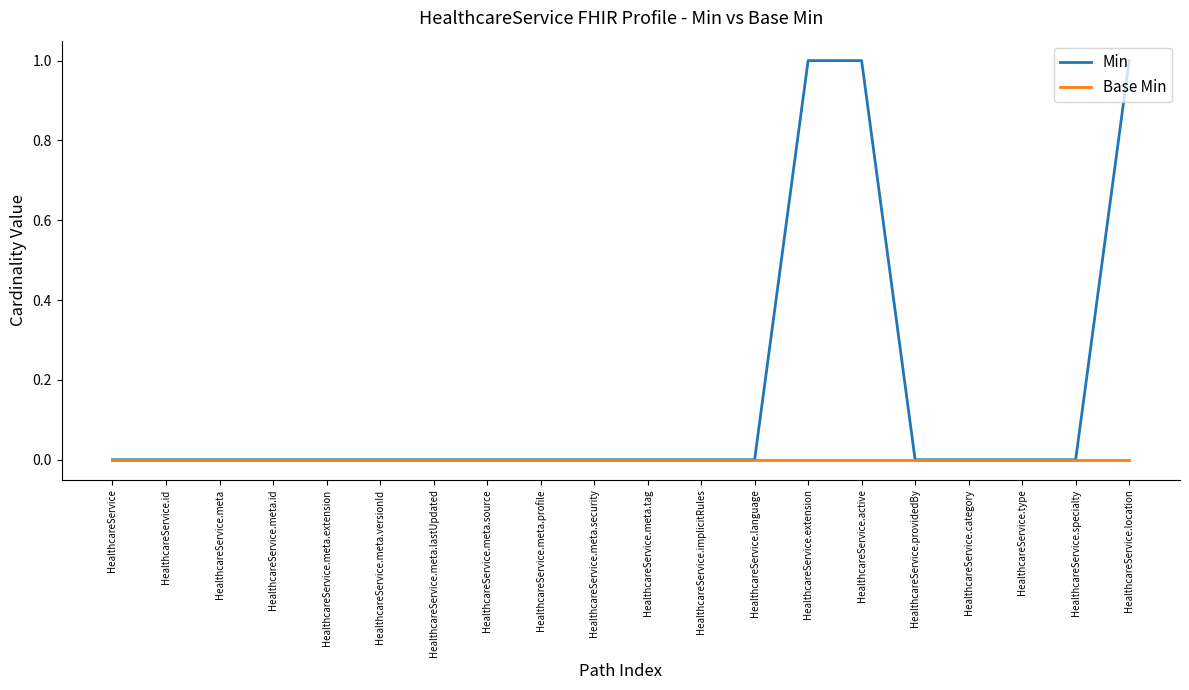

List the series in order of their peak value, highest first.

Min, Base Min